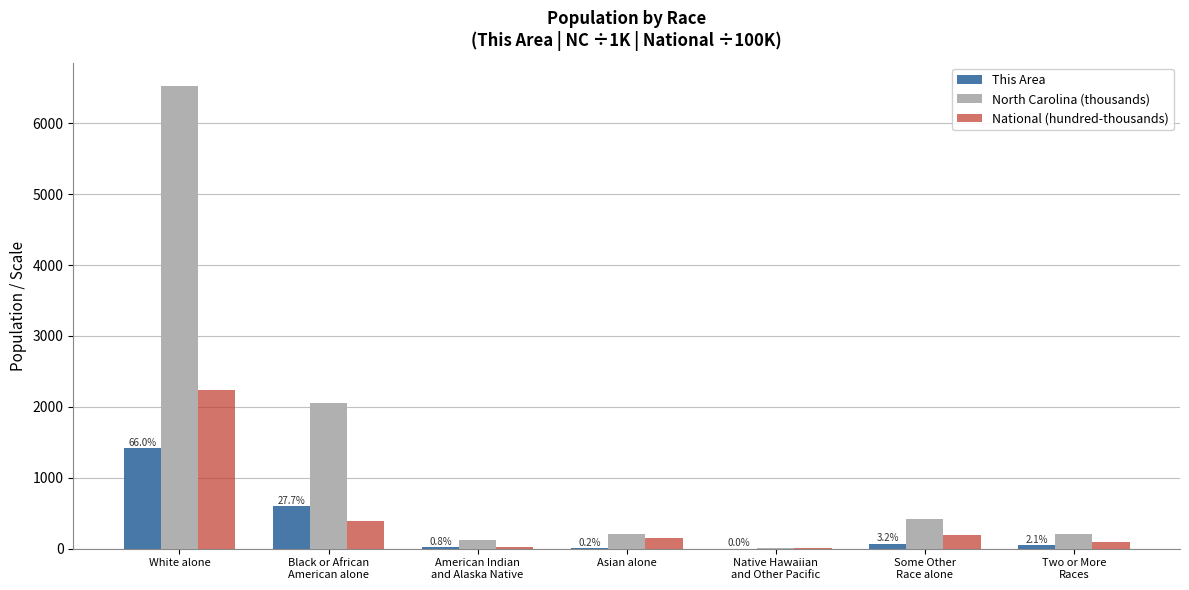

Is it true that North Carolina (thousands) equals 6.6 at Native Hawaiian
and Other Pacific?

True